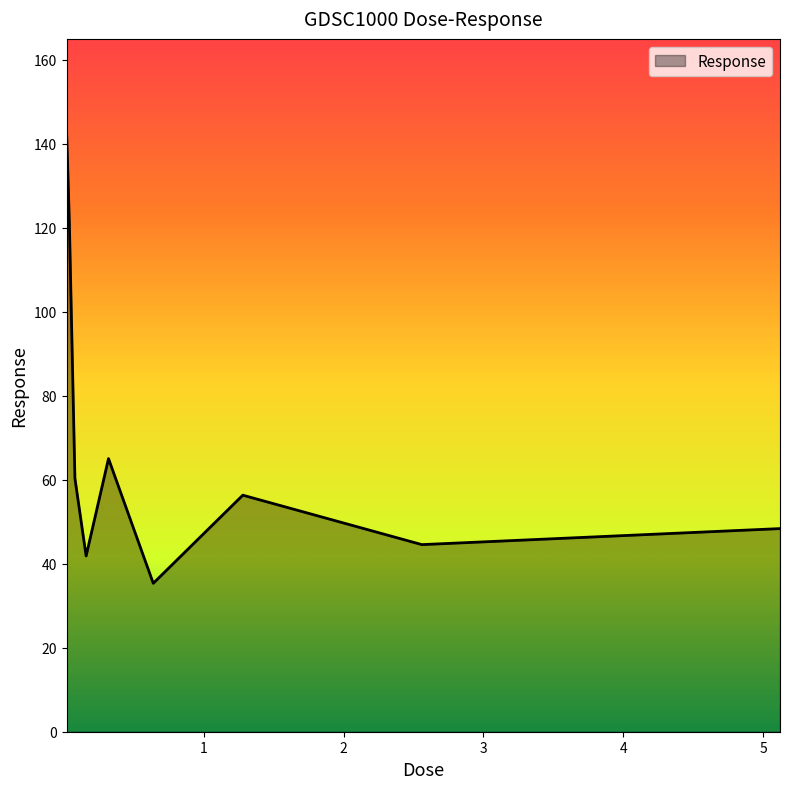

What is the difference between the maximum and minimum values?

108.1